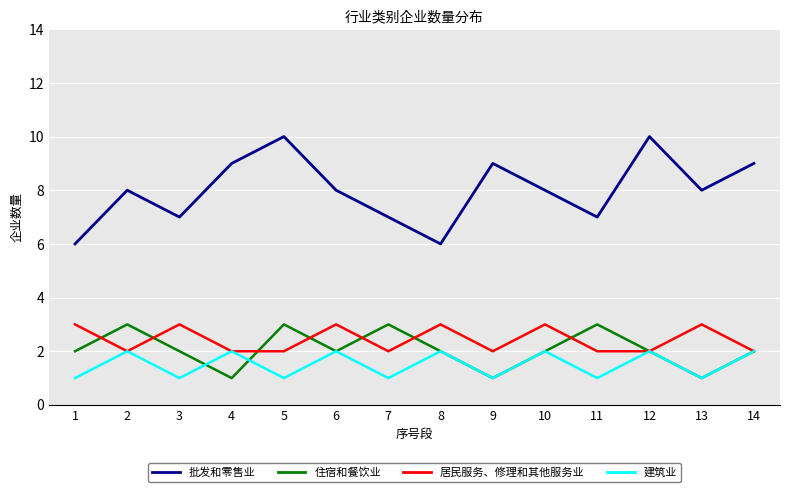

Is this an area chart (filled region under the line)?

No